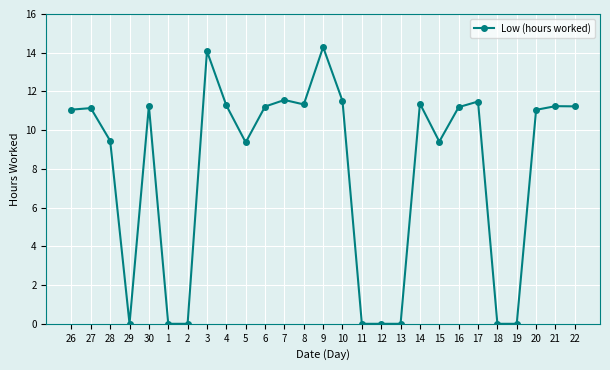

What is the difference between the maximum and minimum values?

14.3